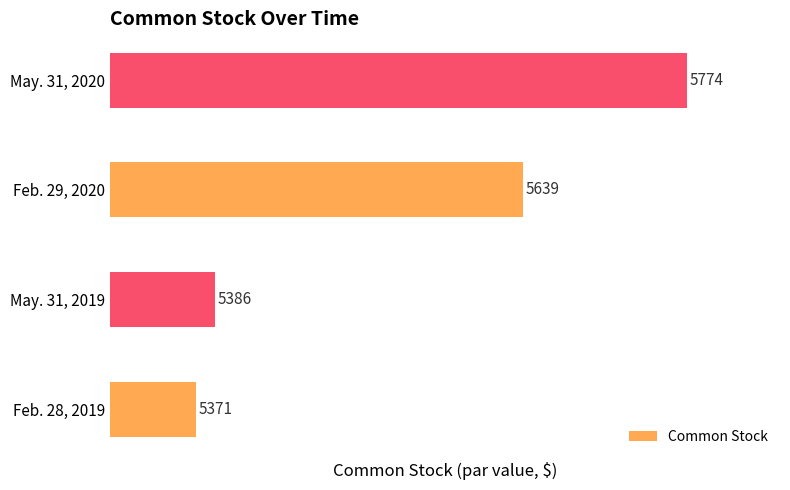

Rank the categories by value from lowest to highest.

Feb. 28, 2019, May. 31, 2019, Feb. 29, 2020, May. 31, 2020